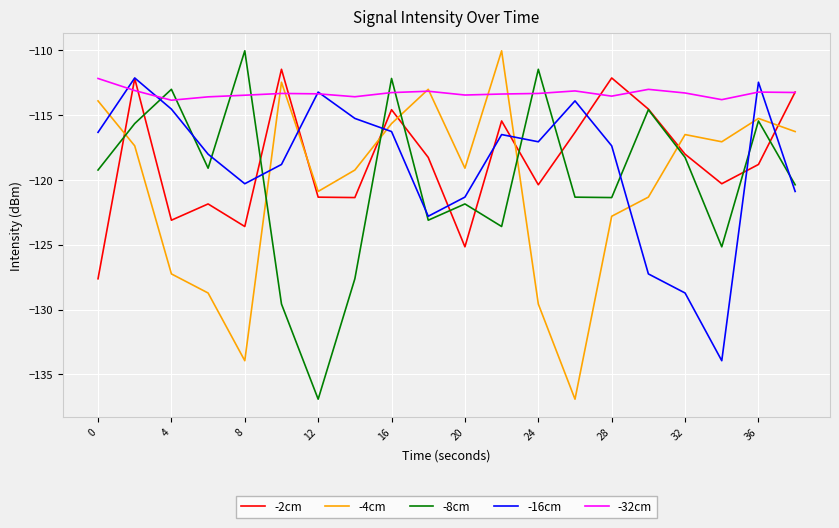

Which series has the largest total across all categories?

-32cm